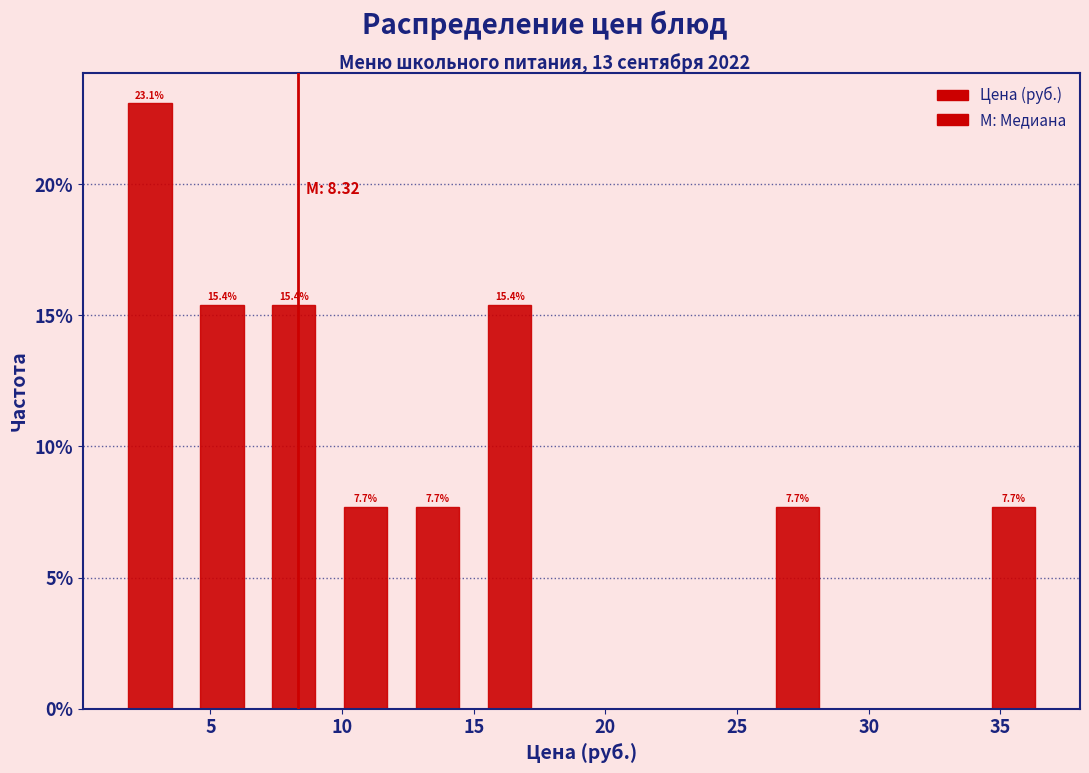

Which range on the x-axis has the tallest bar?

1.5 to 4.0